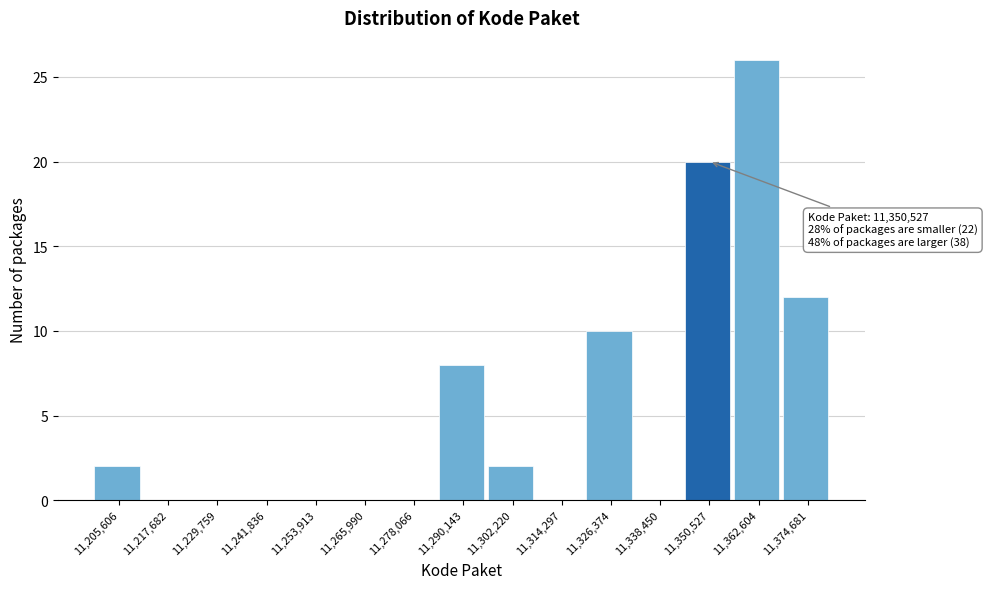

Reading left to right, extract all data points from this chart.

11,205,606=2	11,217,682=0	11,229,759=0	11,241,836=0	11,253,913=0	11,265,990=0	11,278,066=0	11,290,143=8	11,302,220=2	11,314,297=0	11,326,374=10	11,338,450=0	11,350,527=20	11,362,604=26	11,374,681=12